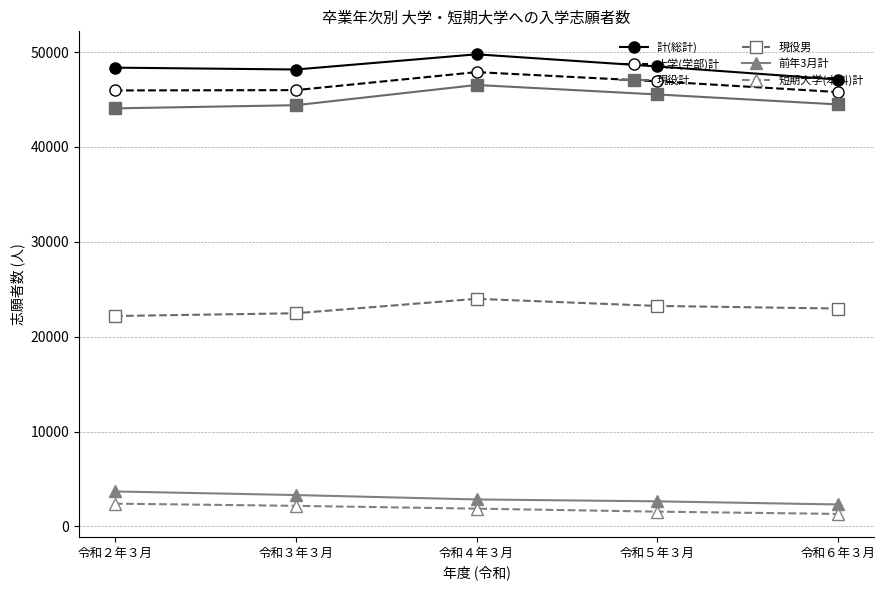

True or false: 計(総計) and 現役男 intersect in this chart.

False